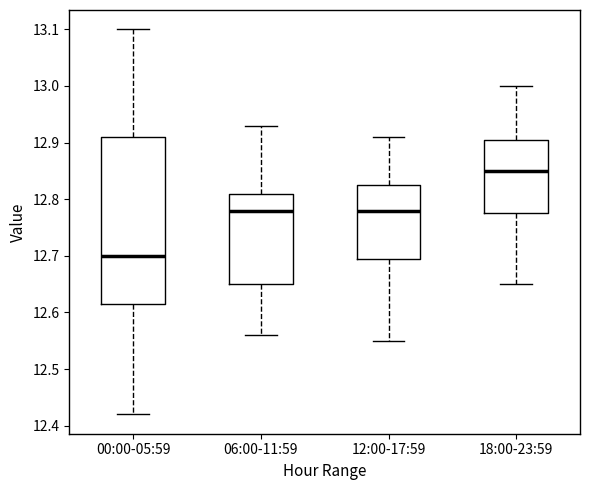

Which box is the tallest, from its lower edge to its upper edge?

00:00-05:59